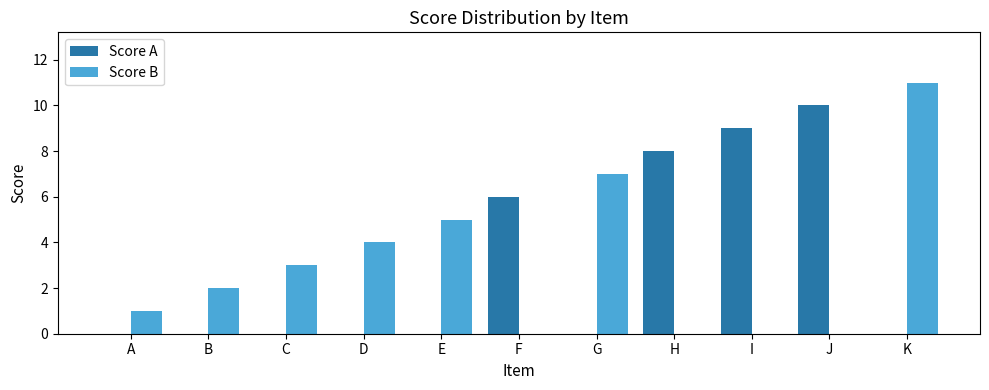

Is the value of Score A at I greater than the value of Score B at E?

Yes